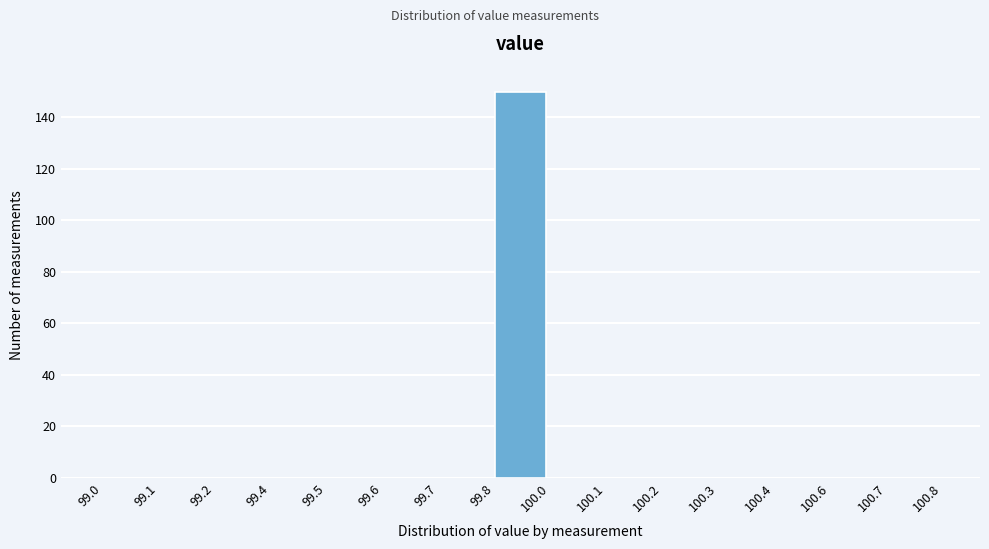

Reading left to right, extract all data points from this chart.

99.0=0	99.1=0	99.2=0	99.4=0	99.5=0	99.6=0	99.7=0	99.8=150	100.0=0	100.1=0	100.2=0	100.3=0	100.4=0	100.6=0	100.7=0